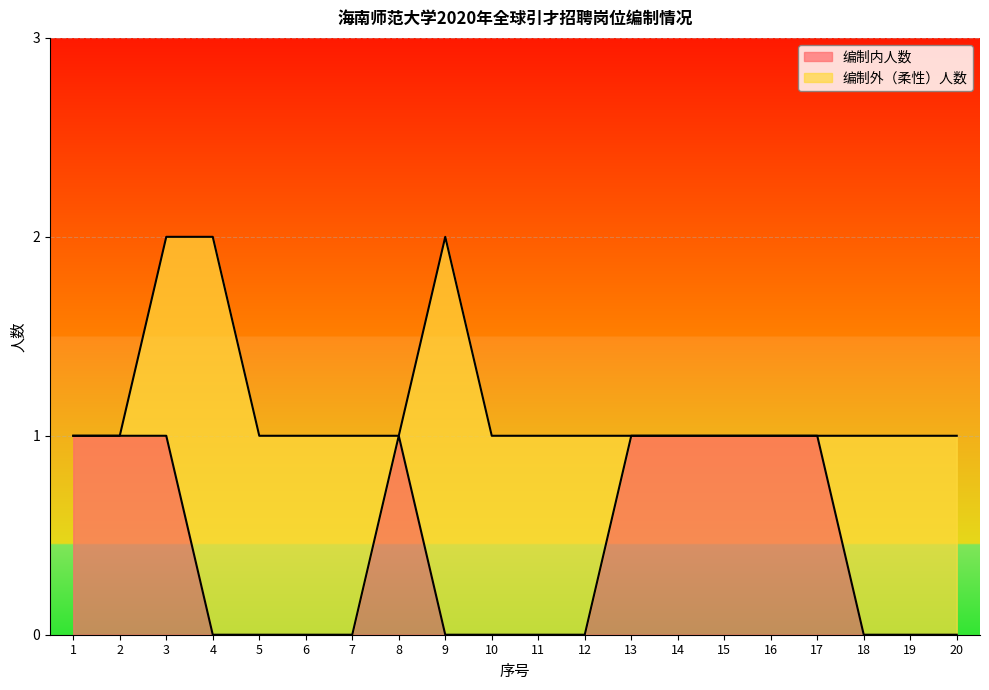

The chart shows a value of 0 at 4. True or false?

True